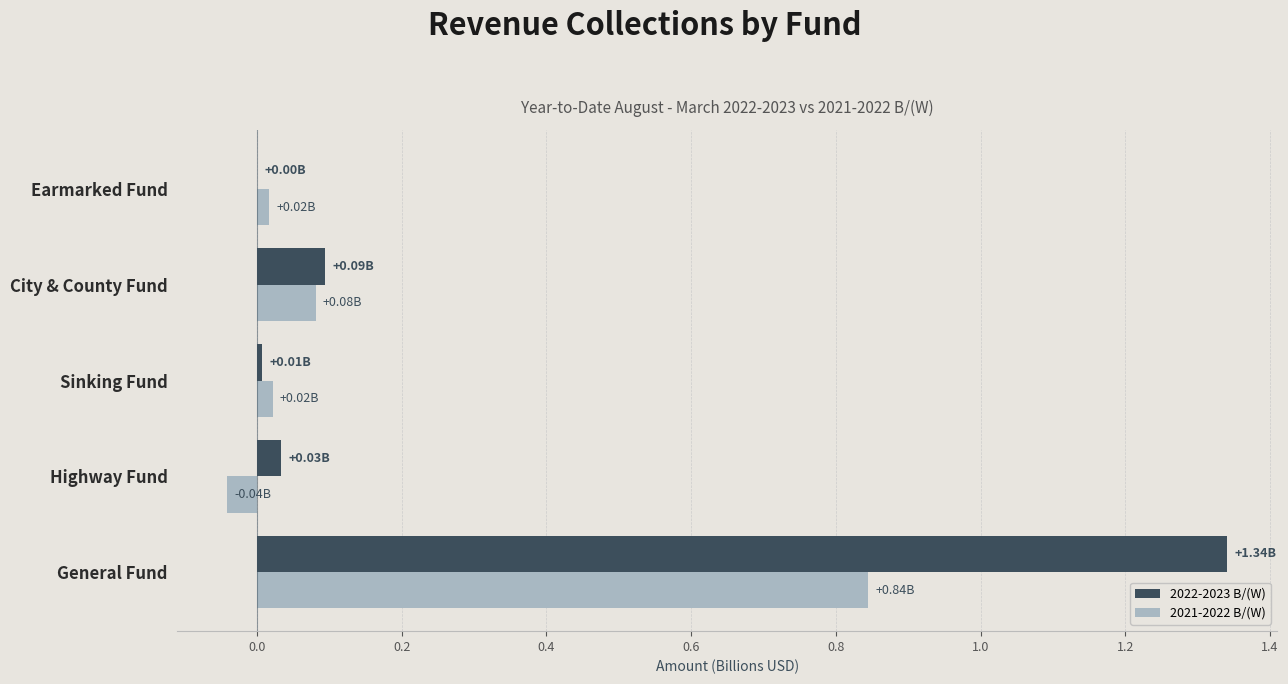

At which category is the sum across all series the highest?

General Fund